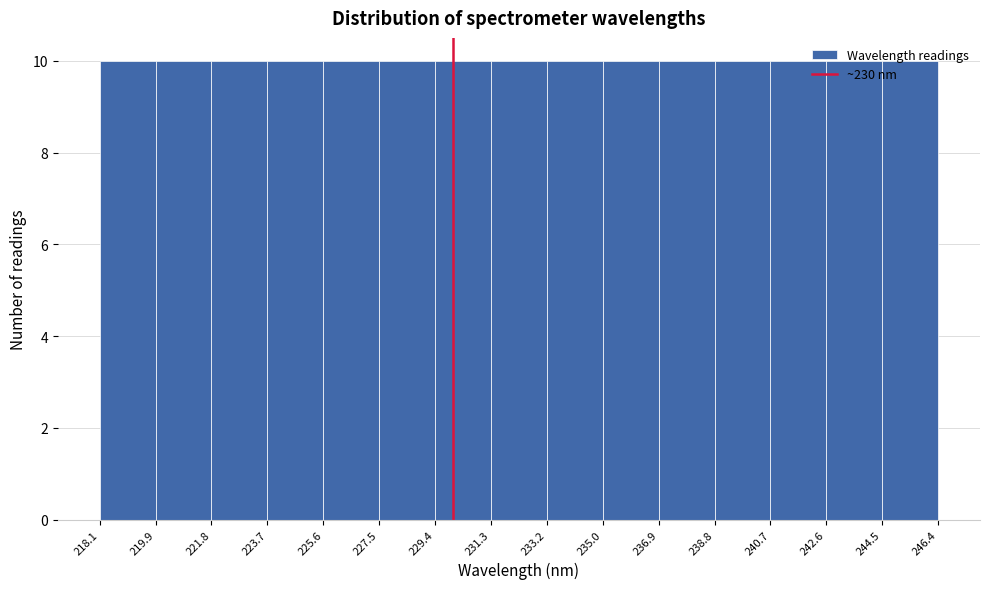

Reading left to right, list every bar in this chart as the range it spans on the x-axis followed by its height. The values are not printed on the chart, so give them approximately, as read against the axis.

218.1 to 219.9: 10
219.9 to 221.8: 10
221.8 to 223.7: 10
223.7 to 225.6: 10
225.6 to 227.5: 10
227.5 to 229.4: 10
229.4 to 231.3: 10
231.3 to 233.2: 10
233.2 to 235.0: 10
235.0 to 236.9: 10
236.9 to 238.8: 10
238.8 to 240.7: 10
240.7 to 242.6: 10
242.6 to 244.5: 10
244.5 to 246.4: 10